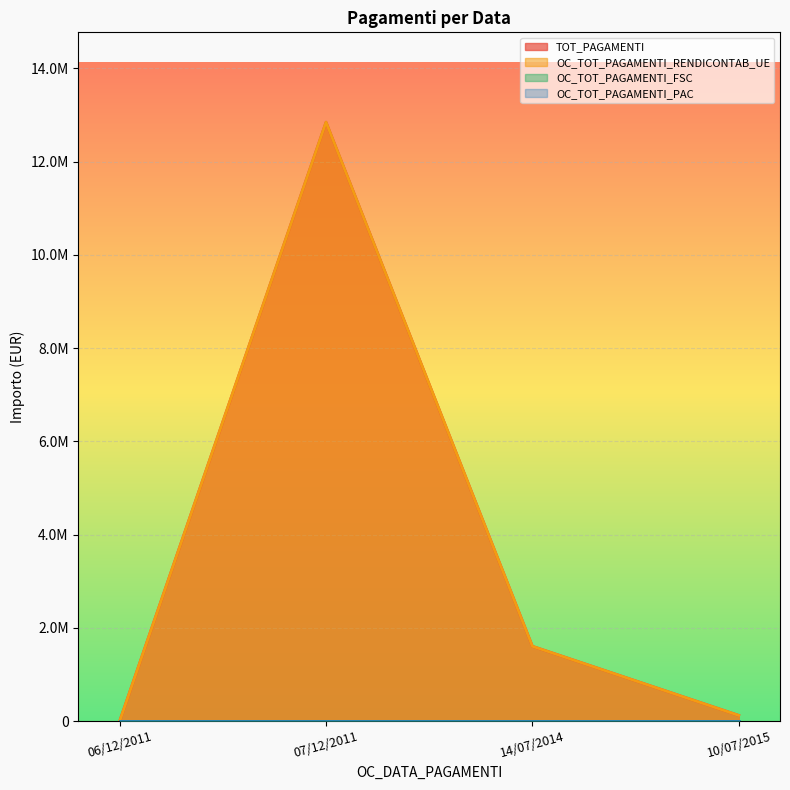

At which category does TOT_PAGAMENTI reach its first local peak?

07/12/2011